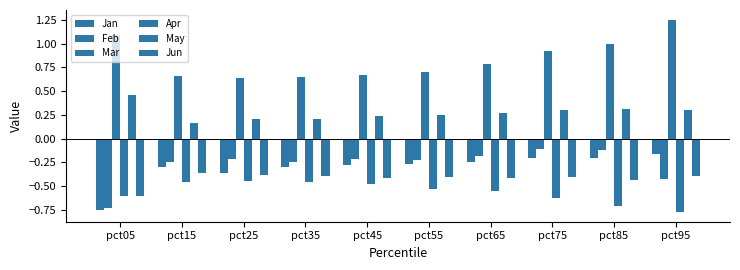

At which category does the chart reach its minimum across all series?

pct95